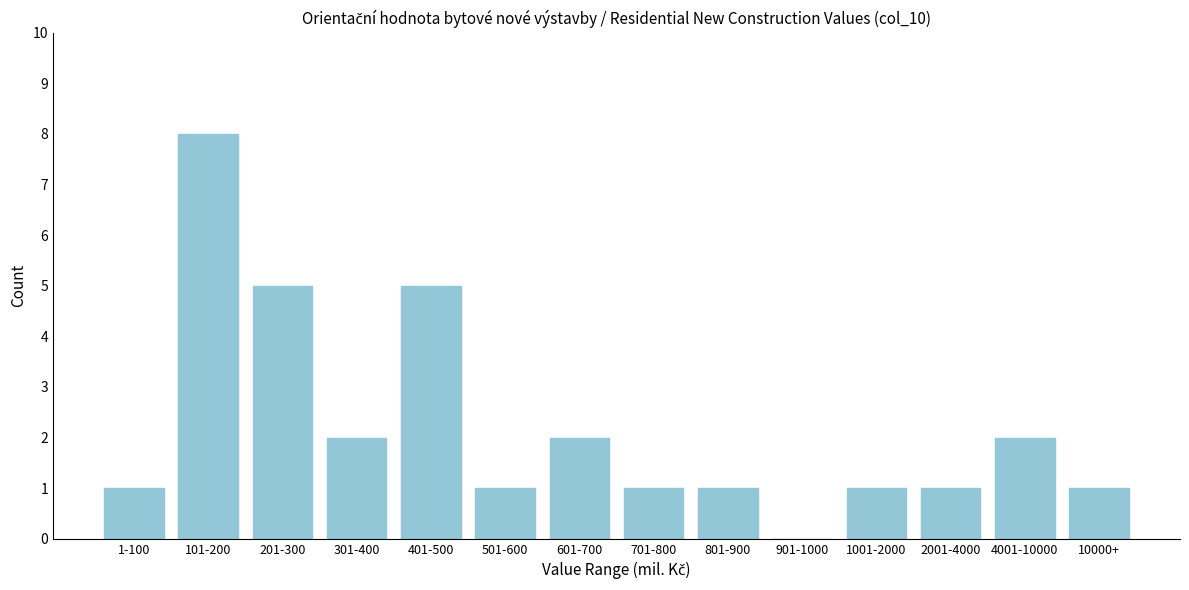

Reading left to right, extract all data points from this chart.

1-100=1	101-200=8	201-300=5	301-400=2	401-500=5	501-600=1	601-700=2	701-800=1	801-900=1	901-1000=0	1001-2000=1	2001-4000=1	4001-10000=2	10000+=1